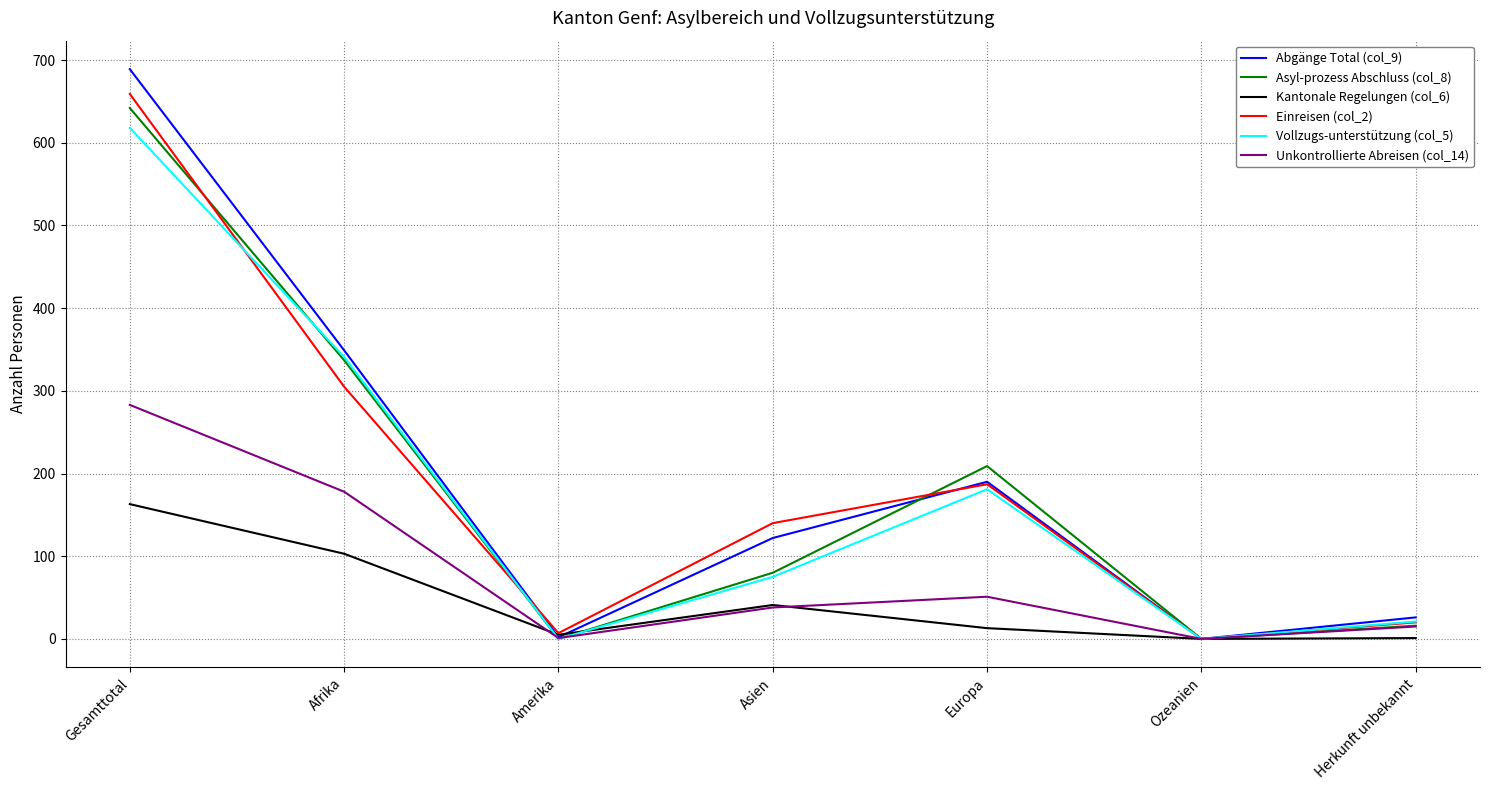

At which label does Abgänge Total (col_9) reach its peak?

Gesamttotal